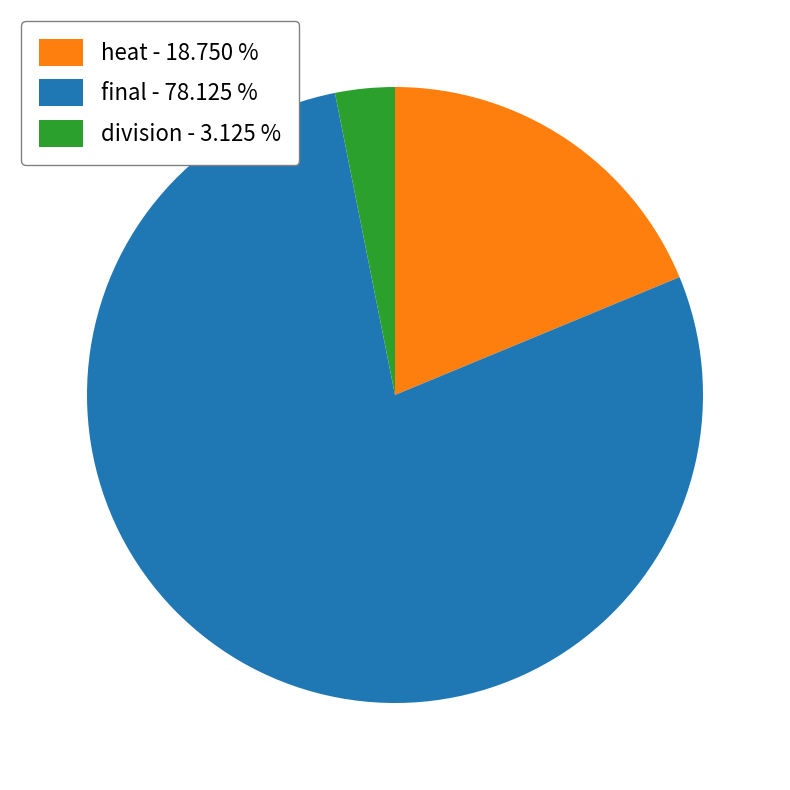

Which category accounts for the majority?

final